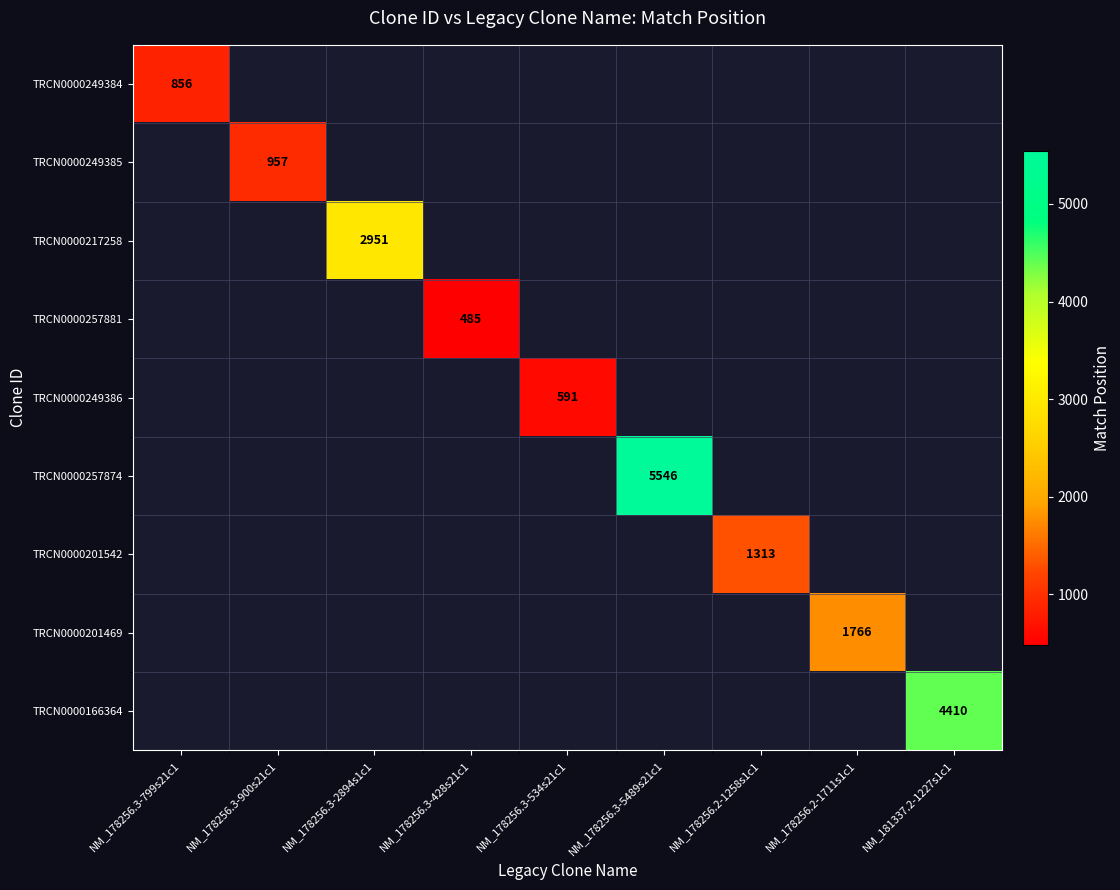

Is it true that TRCN0000249384 equals 1505 at NM_178256.3-799s21c1?

False